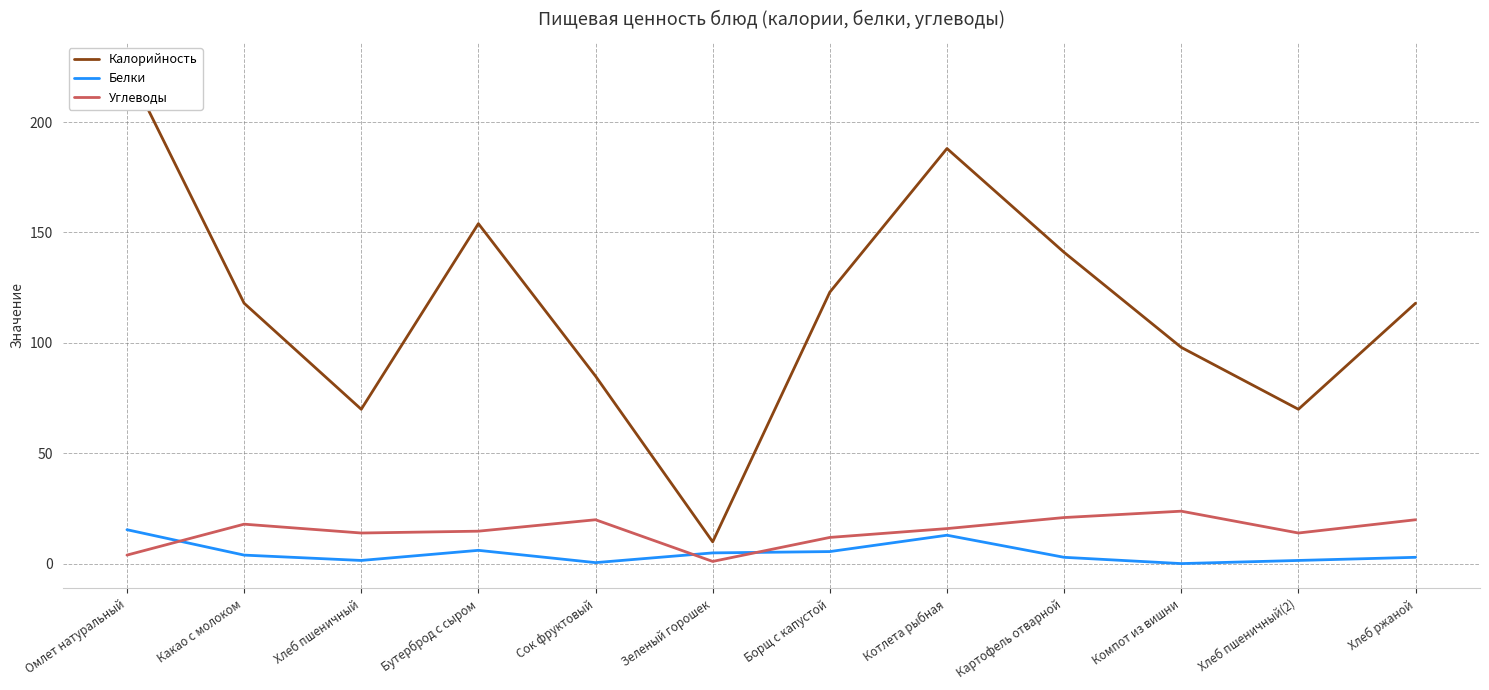

At which label does Углеводы first exceed 16?

Какао с молоком